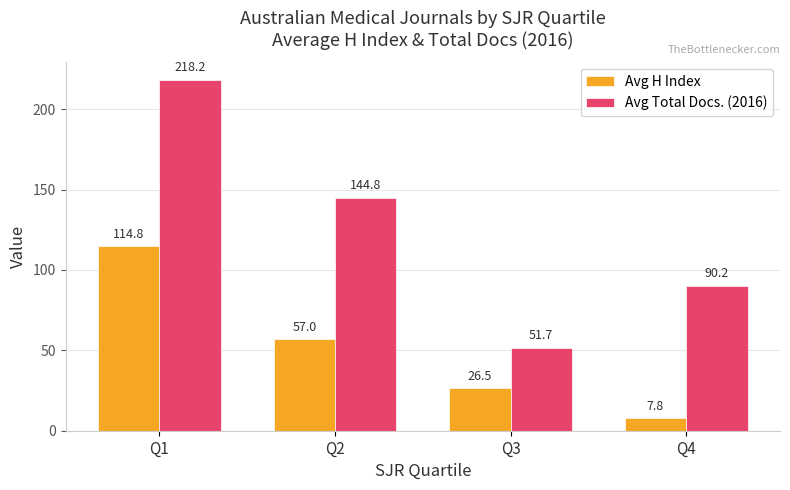

What are all the series names shown in the legend?

Avg H Index, Avg Total Docs. (2016)